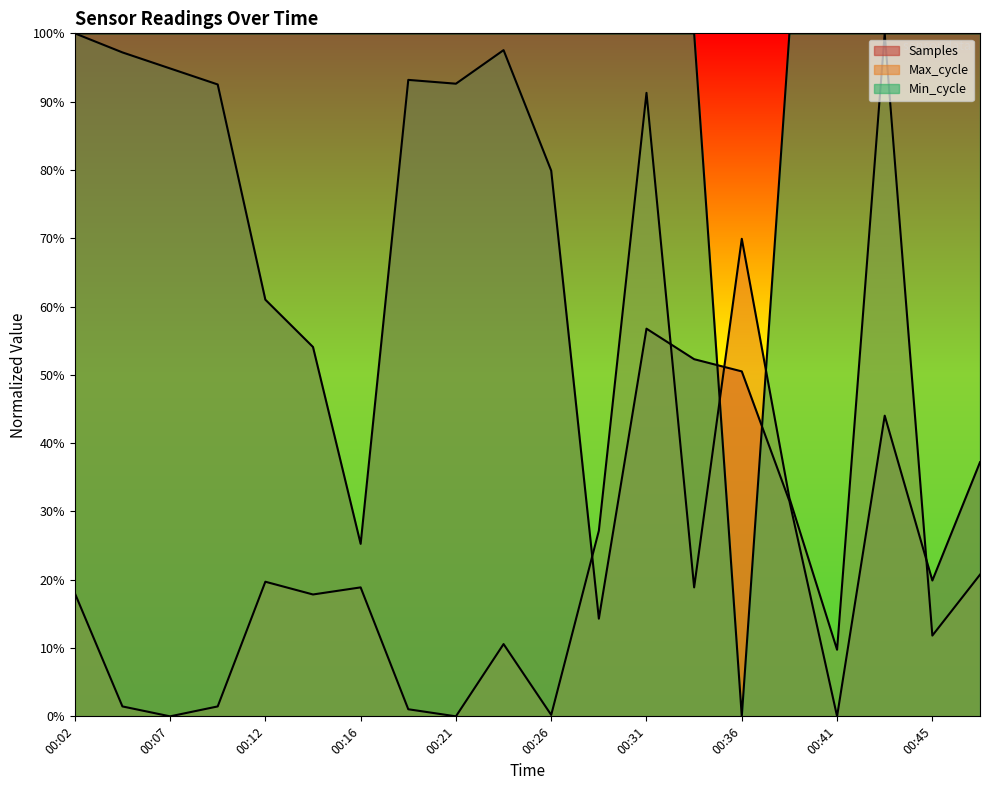

List the series in order of their overall mean, lowest first.

Max_cycle, Samples, Min_cycle